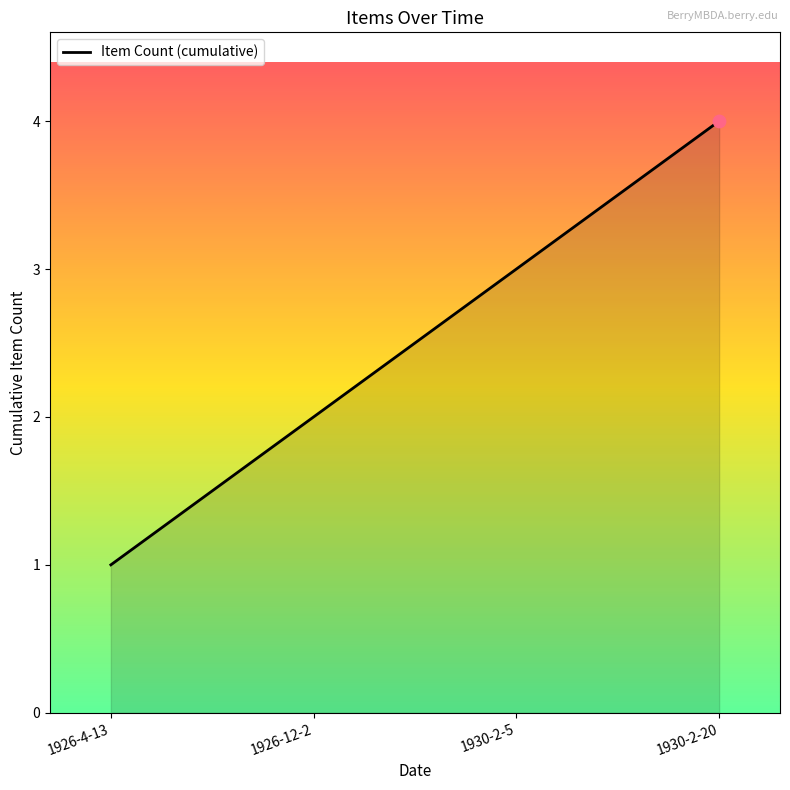

Between 1926-12-2 and 1930-2-20, which is larger?

1930-2-20